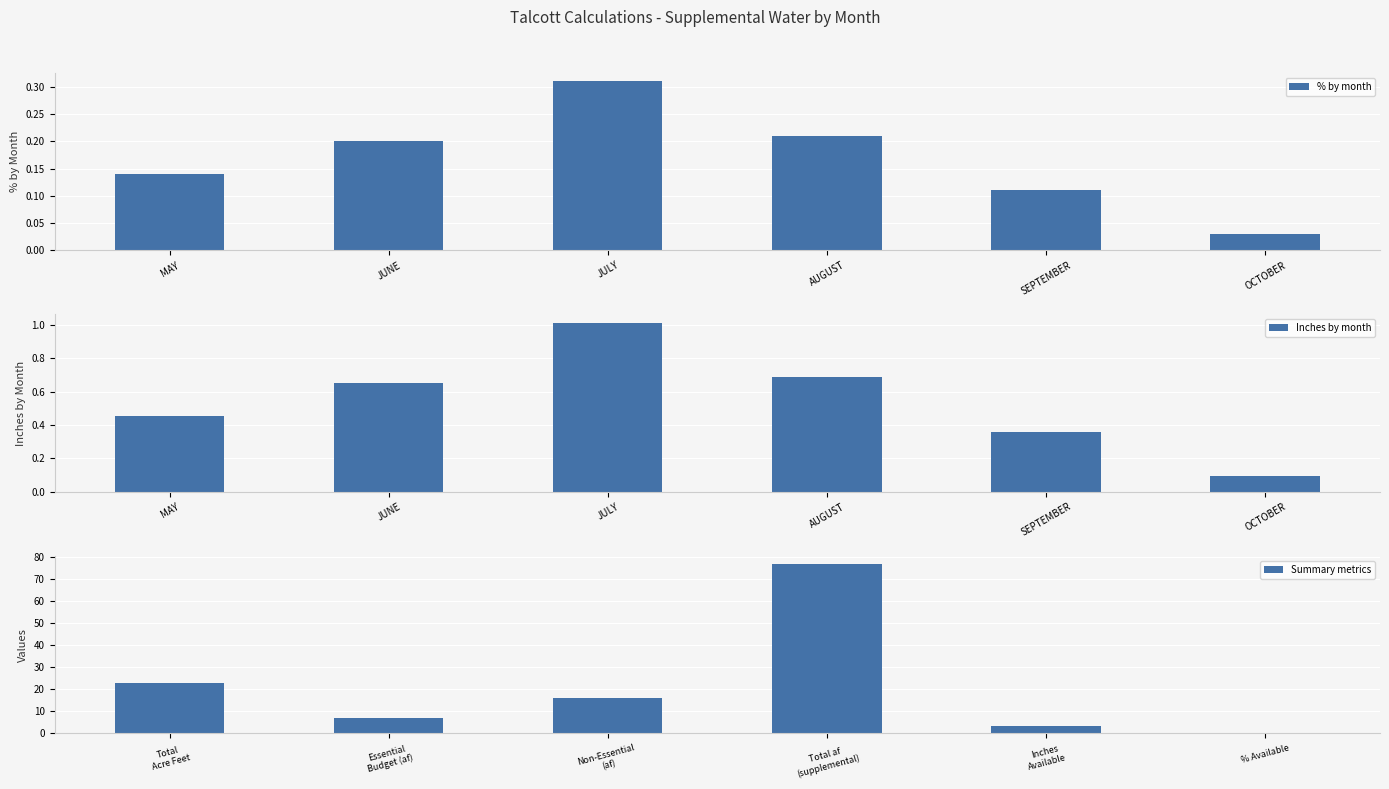

Is it true that % by month equals 0.2 at SEPTEMBER?

False